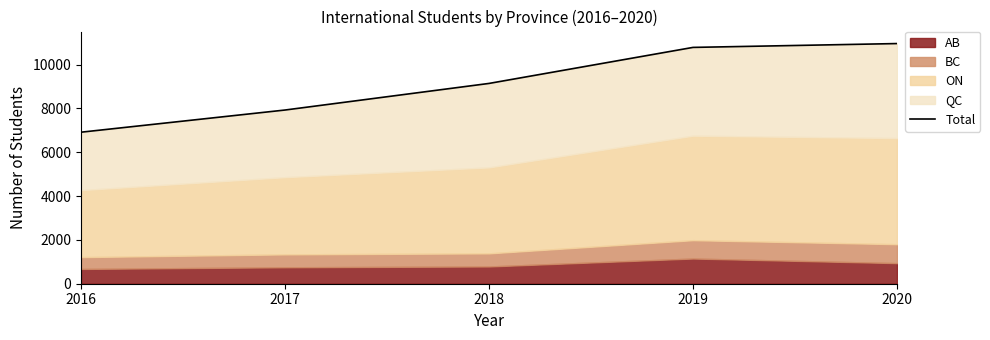

Which category has the highest value across all series?

2020